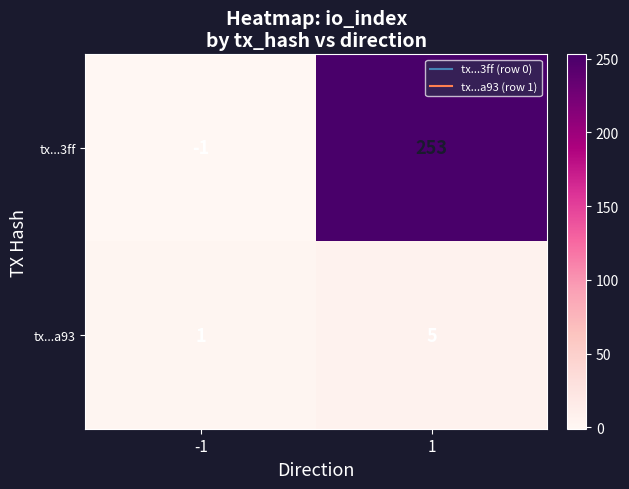

List the labels in order of tx...a93 value, smallest first.

-1, 1